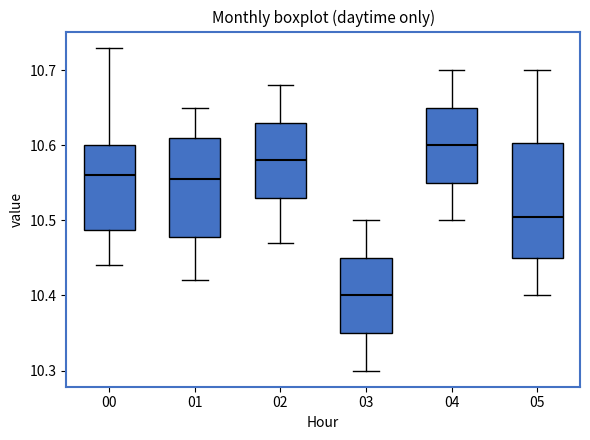

Where does the median line of the box at x = 04 sit on the y-axis? The values are not printed on the chart, so give them approximately, as read against the axis.

10.60